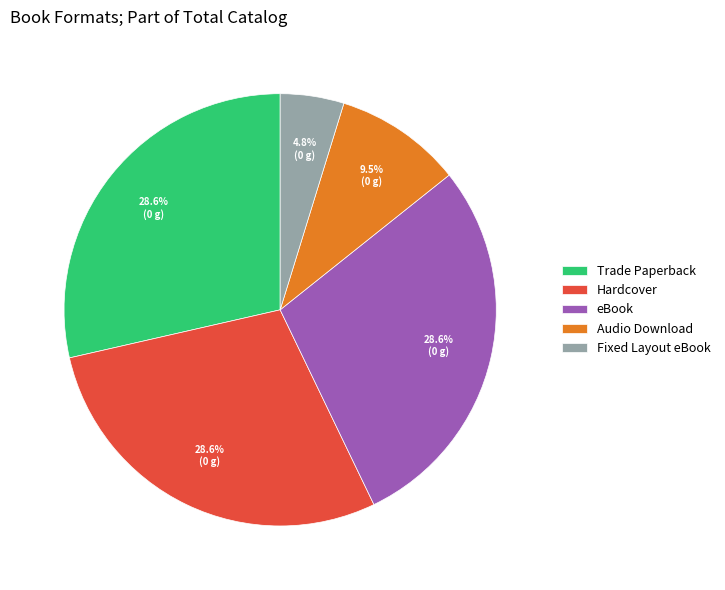

To the nearest percent, what is the average slice percentage?

20%